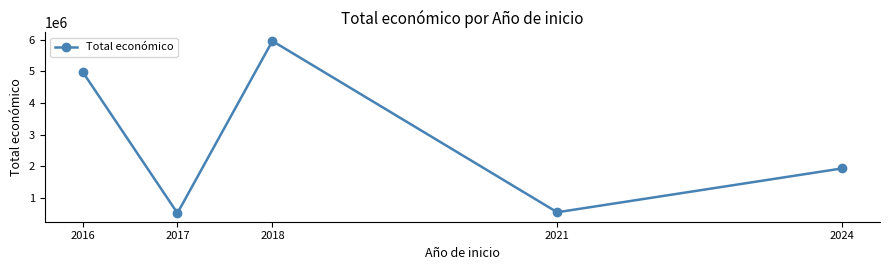

Where is the first local minimum?

2017